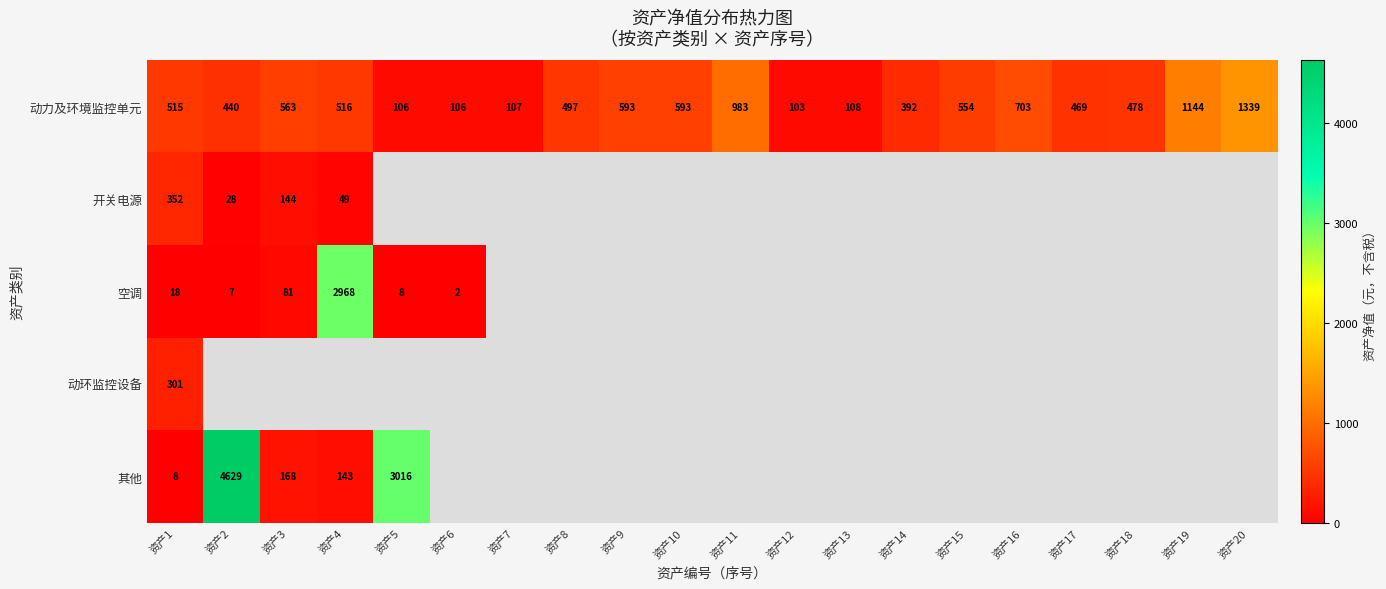

At 资产1, list the series in order from largest to smallest.

动力及环境监控单元, 开关电源, 动环监控设备, 空调, 其他